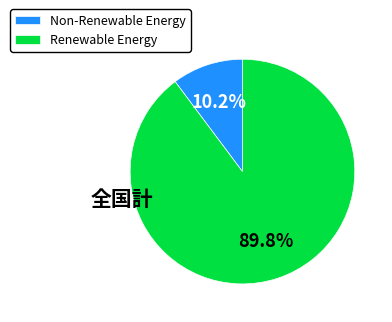

Do Non-Renewable Energy and Renewable Energy together represent more than half of the pie?

Yes